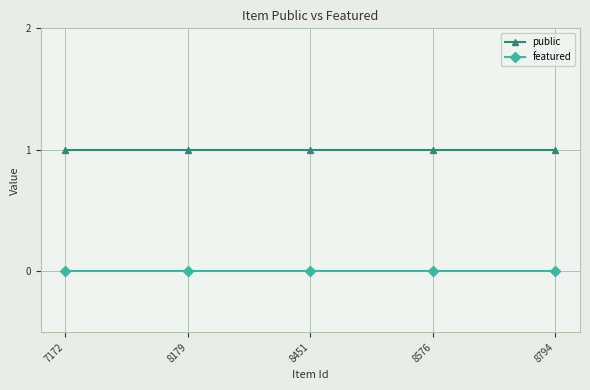

True or false: public and featured cross at least once.

False